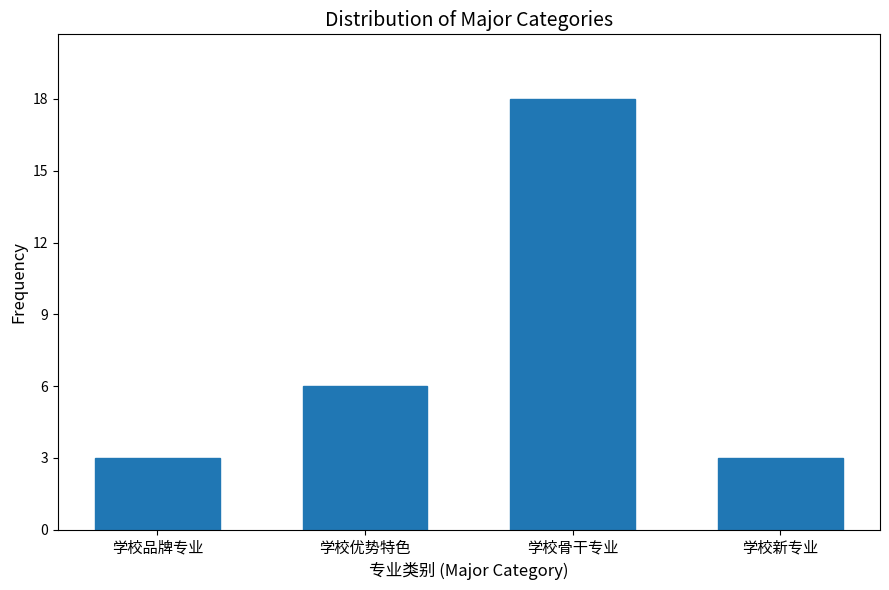

Reading left to right, extract all data points from this chart.

3	6	18	3